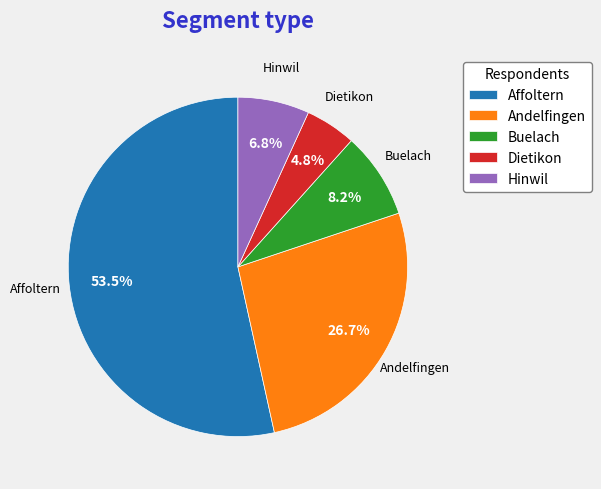

Which slice is the largest?

Affoltern